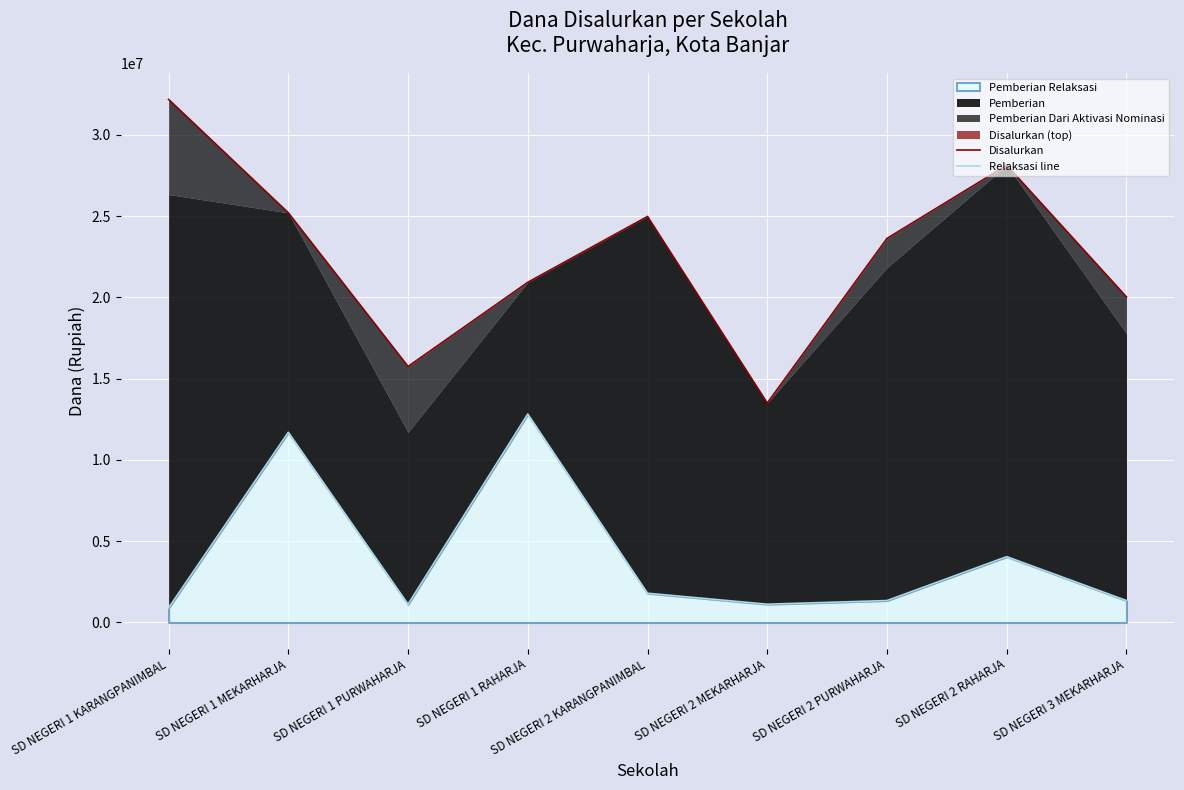

What is the approximate value of Relaksasi line at SD NEGERI 3 MEKARHARJA, to the nearest 50?

1350000